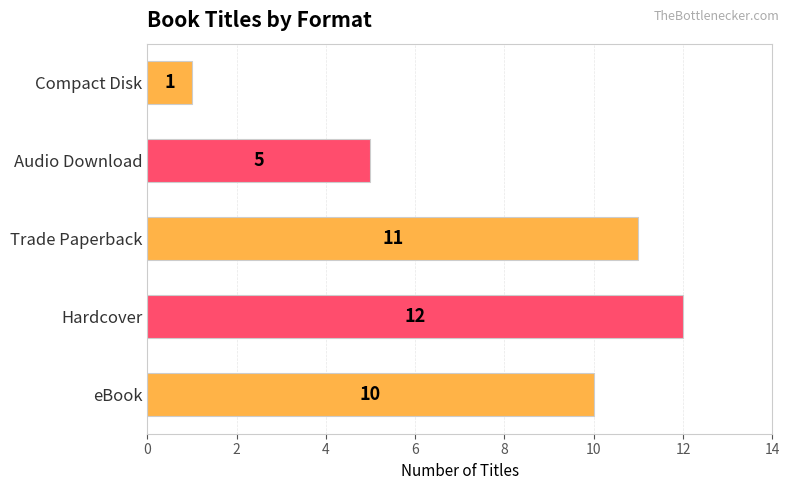

Does the chart contain stacked bars?

No